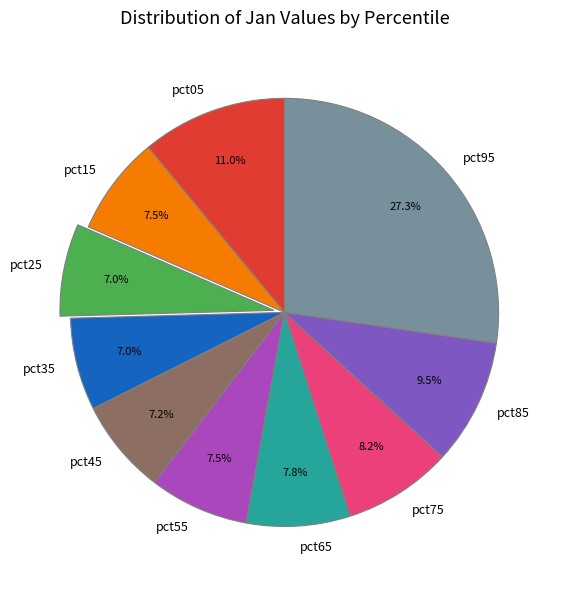

Which category has the biggest portion of the pie?

pct95